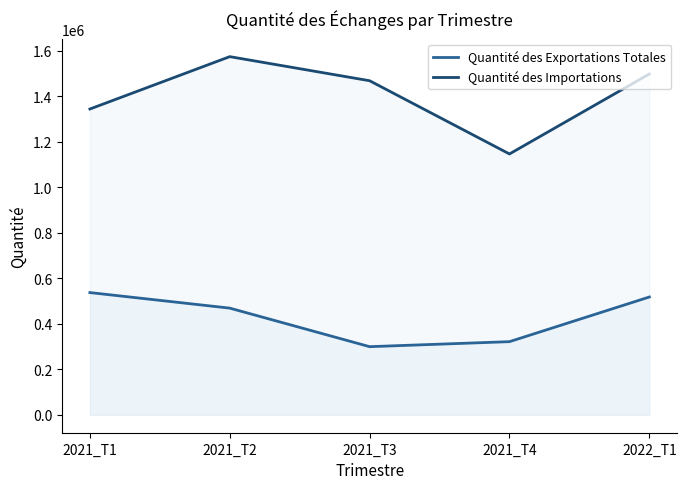

At how many categories does at least one series exceed 472182?

5